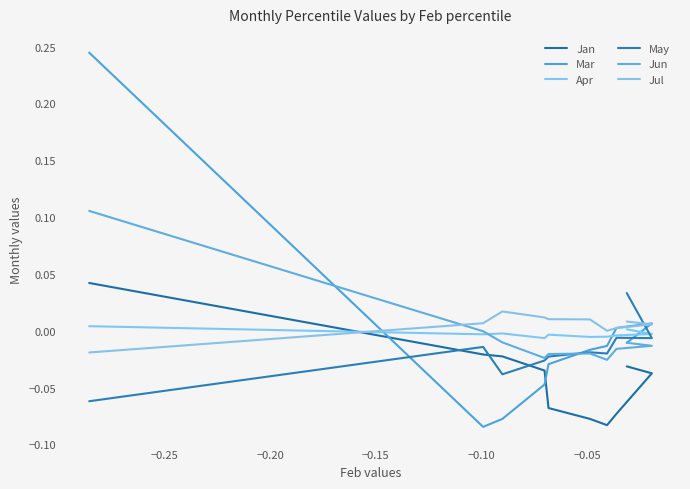

Does the chart have visible grid lines?

No